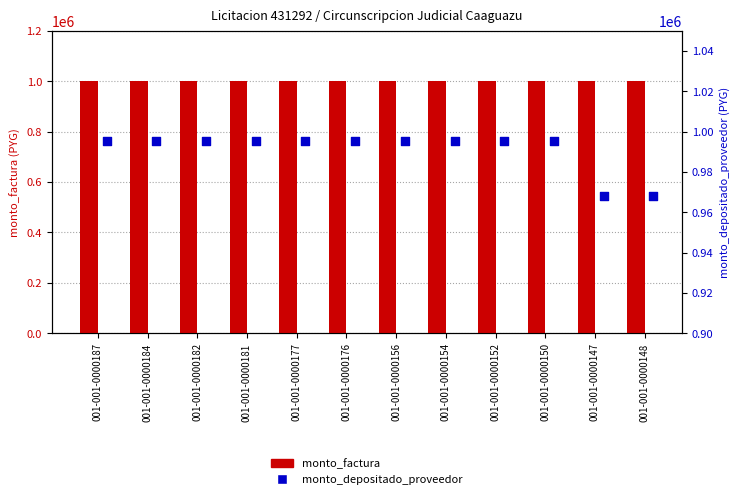

Is the value of monto_factura at 001-001-0000184 greater than the value of monto_depositado_proveedor at 001-001-0000150?

Yes